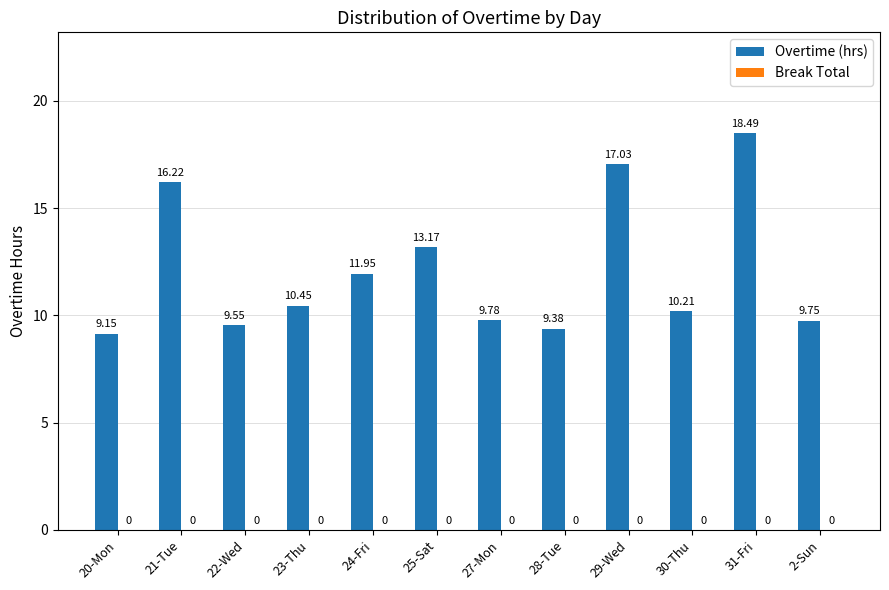

List the labels in order of value, largest first.

31-Fri, 29-Wed, 21-Tue, 25-Sat, 24-Fri, 23-Thu, 30-Thu, 27-Mon, 2-Sun, 22-Wed, 28-Tue, 20-Mon